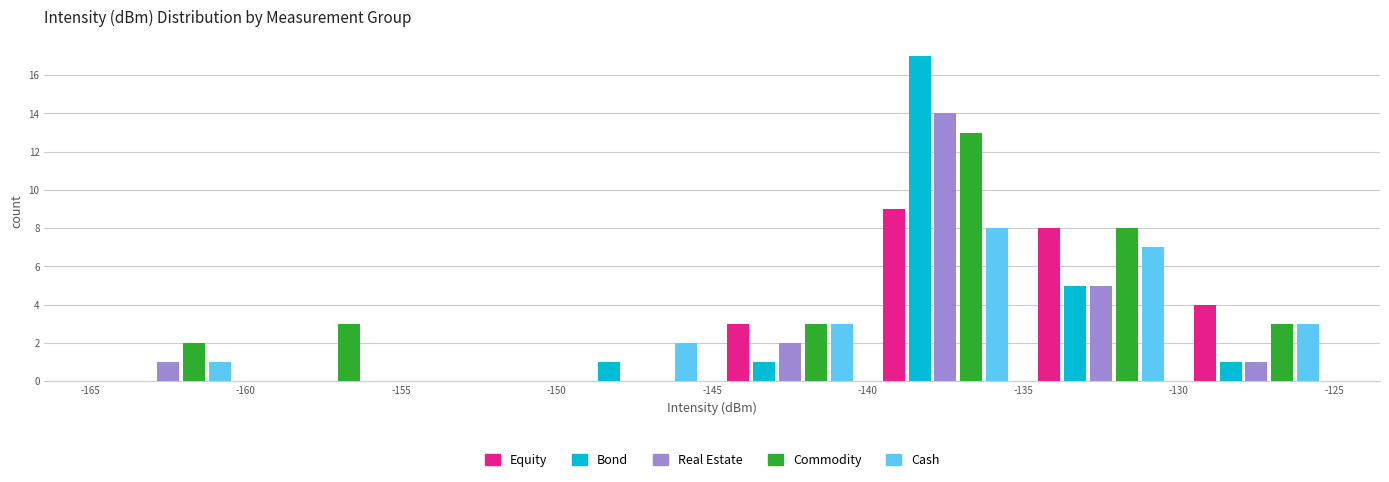

Reading left to right, transcribe this chart: for each range on the x-axis, give the height of each series' bar. The values are not printed on the chart, so give them approximately, as read against the axis.

-165 to -160: Equity=0	Bond=0	Real Estate=1	Commodity=2	Cash=1
-160 to -155: Equity=0	Bond=0	Real Estate=0	Commodity=3	Cash=0
-155 to -150: Equity=0	Bond=0	Real Estate=0	Commodity=0	Cash=0
-150 to -145: Equity=0	Bond=1	Real Estate=0	Commodity=0	Cash=2
-145 to -140: Equity=3	Bond=1	Real Estate=2	Commodity=3	Cash=3
-140 to -135: Equity=9	Bond=17	Real Estate=14	Commodity=13	Cash=8
-135 to -130: Equity=8	Bond=5	Real Estate=5	Commodity=8	Cash=7
-130 to -125: Equity=4	Bond=1	Real Estate=1	Commodity=3	Cash=3